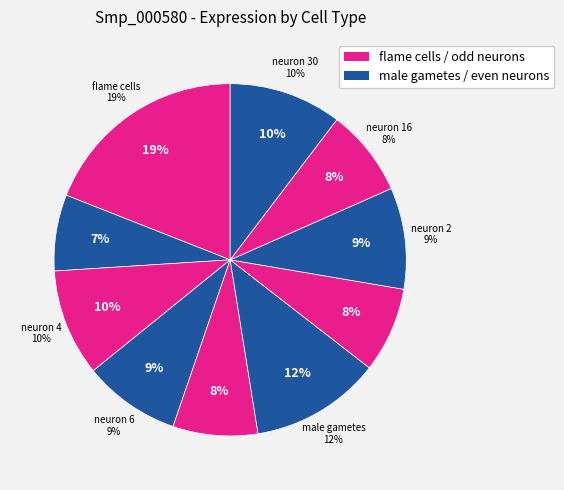

Does neuron 4 represent more than half of the total?

No